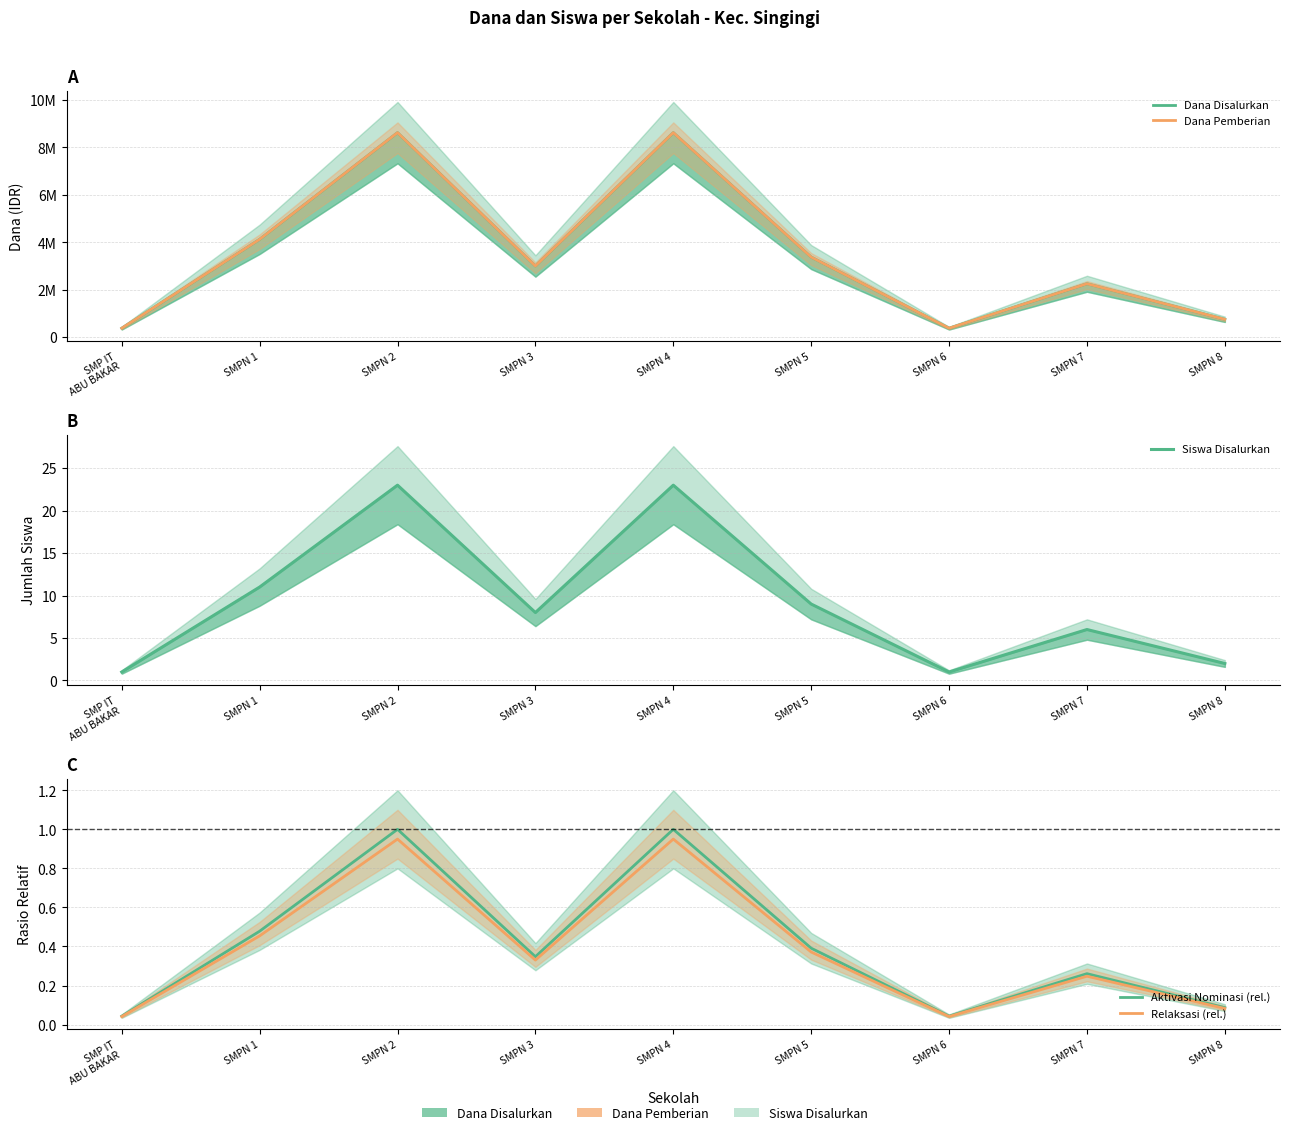

At SMPN 1, list the series in order from smallest to largest.

Relaksasi (rel.), Aktivasi Nominasi (rel.), Siswa Disalurkan, Dana Disalurkan, Dana Pemberian